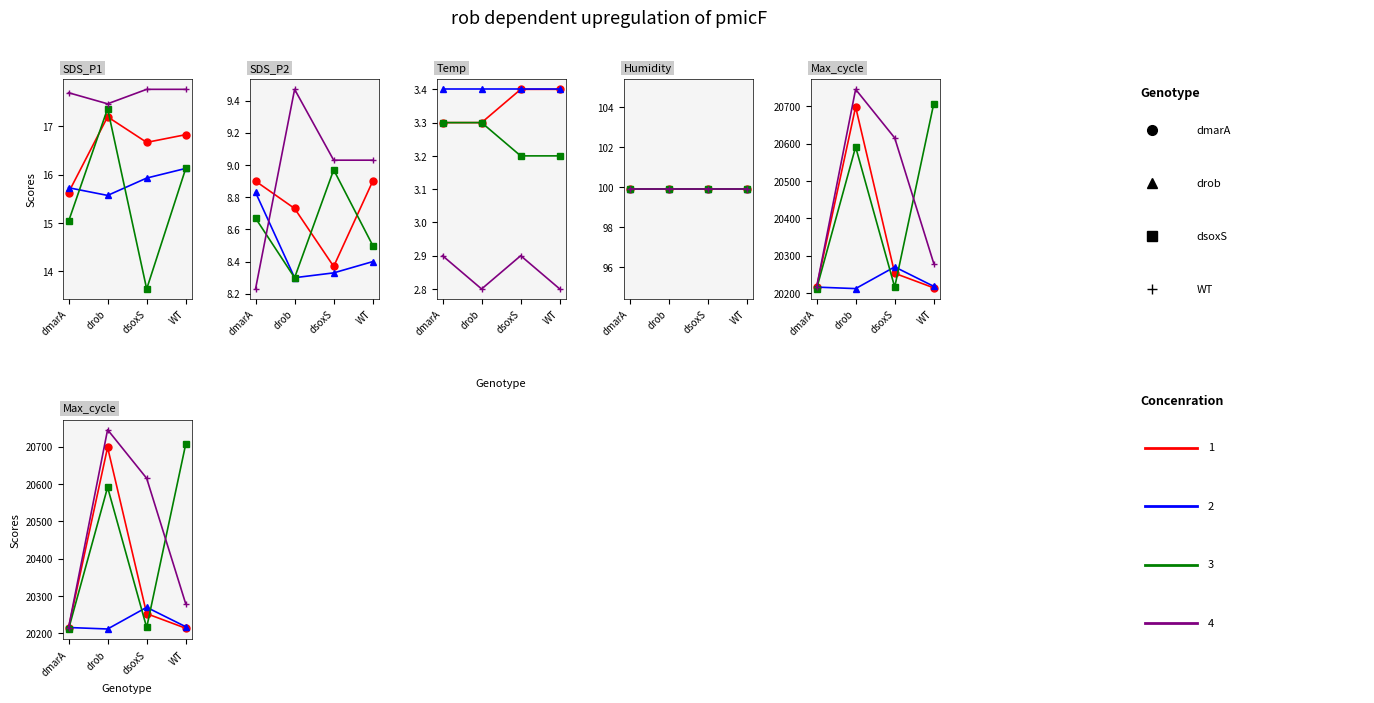

After their last crossing, which series has the higher values: C4 or C3?

C3